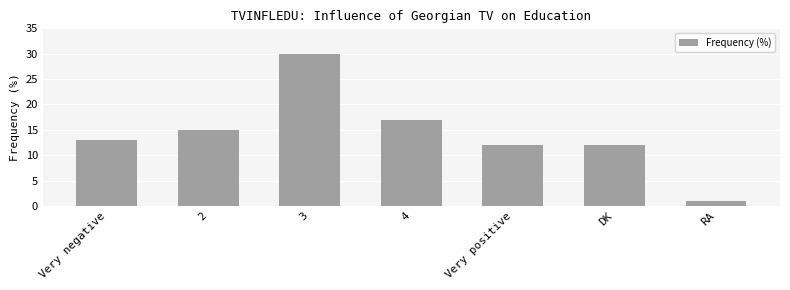

Reading left to right, what are all the values shown in this chart?

13	15	30	17	12	12	1